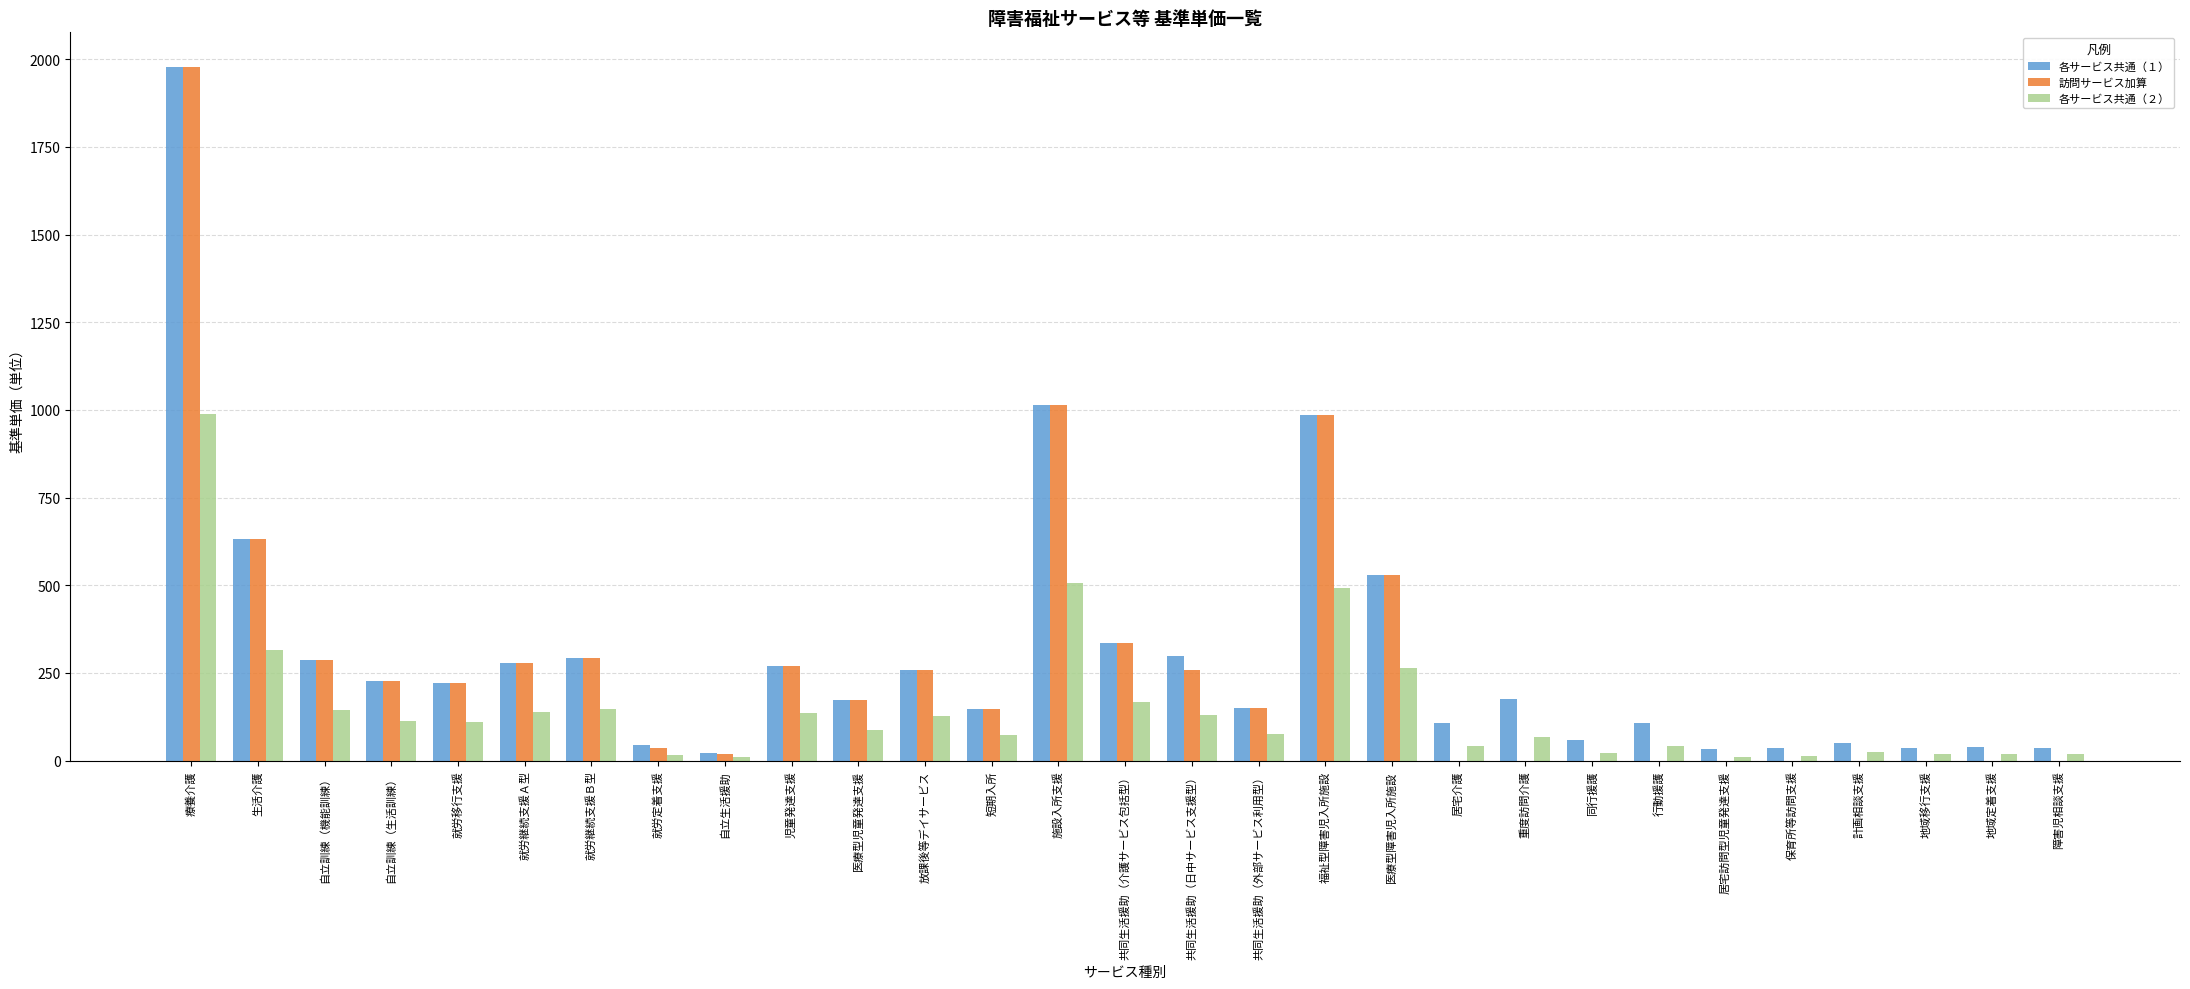

Is it true that 訪問サービス加算 equals 0 at 行動援護?

True